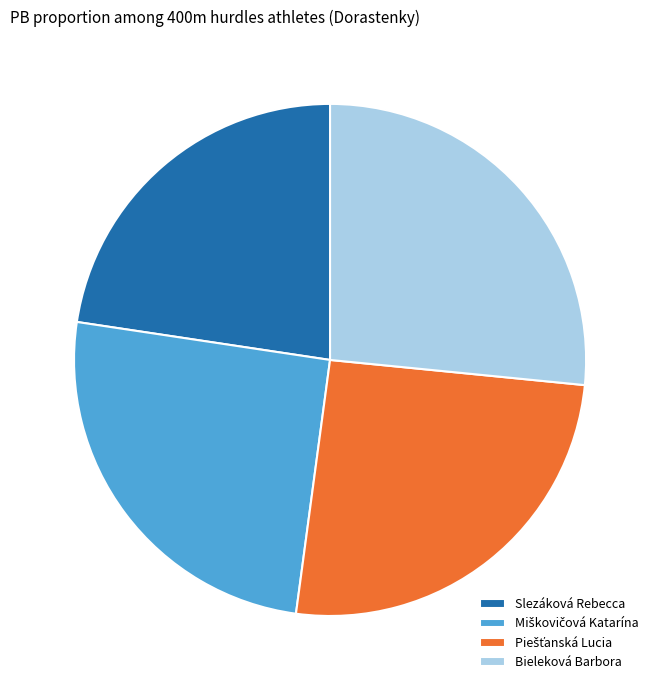

What is the ratio of the value at Slezáková Rebecca to the value at Bieleková Barbora?

0.9